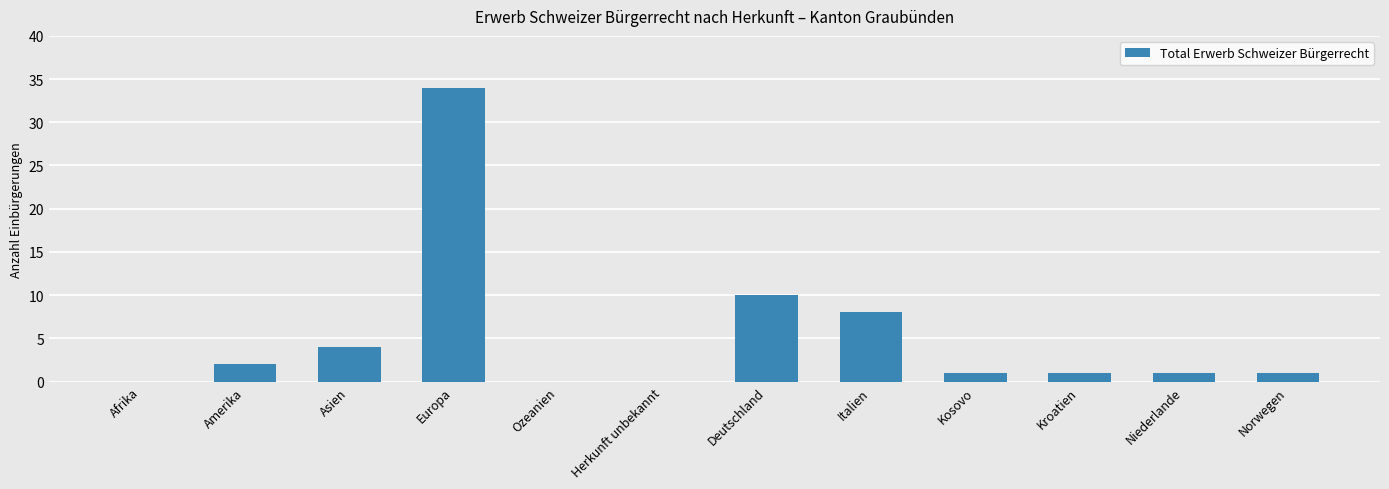

What is the sum of all values?

62